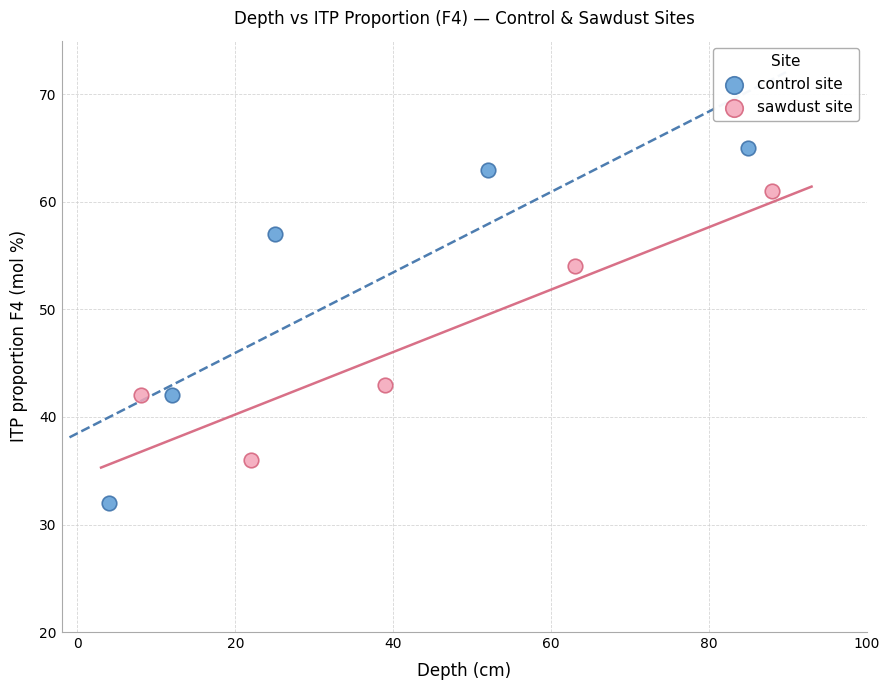

Which series reaches the maximum Y coordinate?

control site